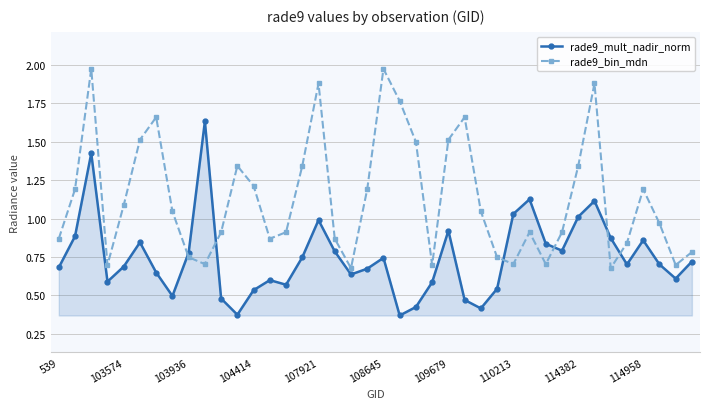

What is the sum of all rade9_mult_nadir_norm values?

29.9